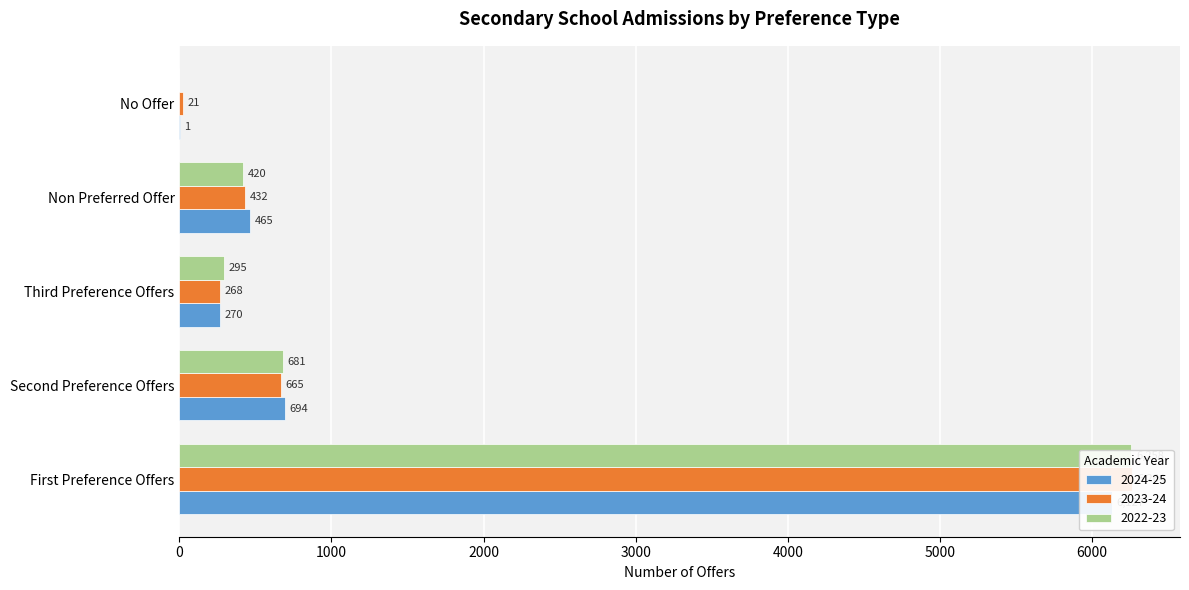

What is the spread (max minus min) of values at No Offer?

21